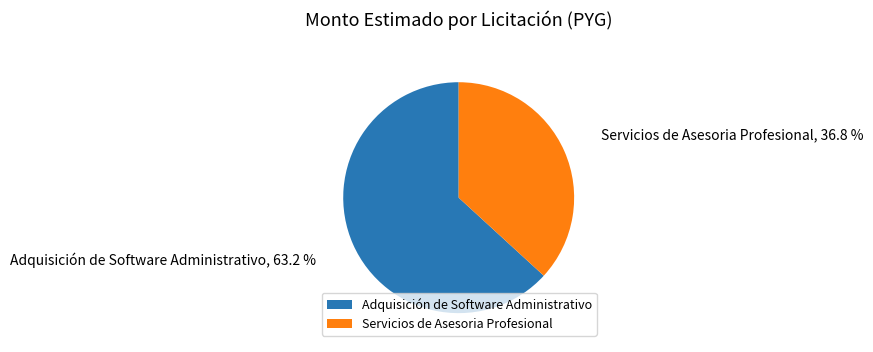

What is the ratio of the value at Adquisición de Software Administrativo to the value at Servicios de Asesoria Profesional?

1.7